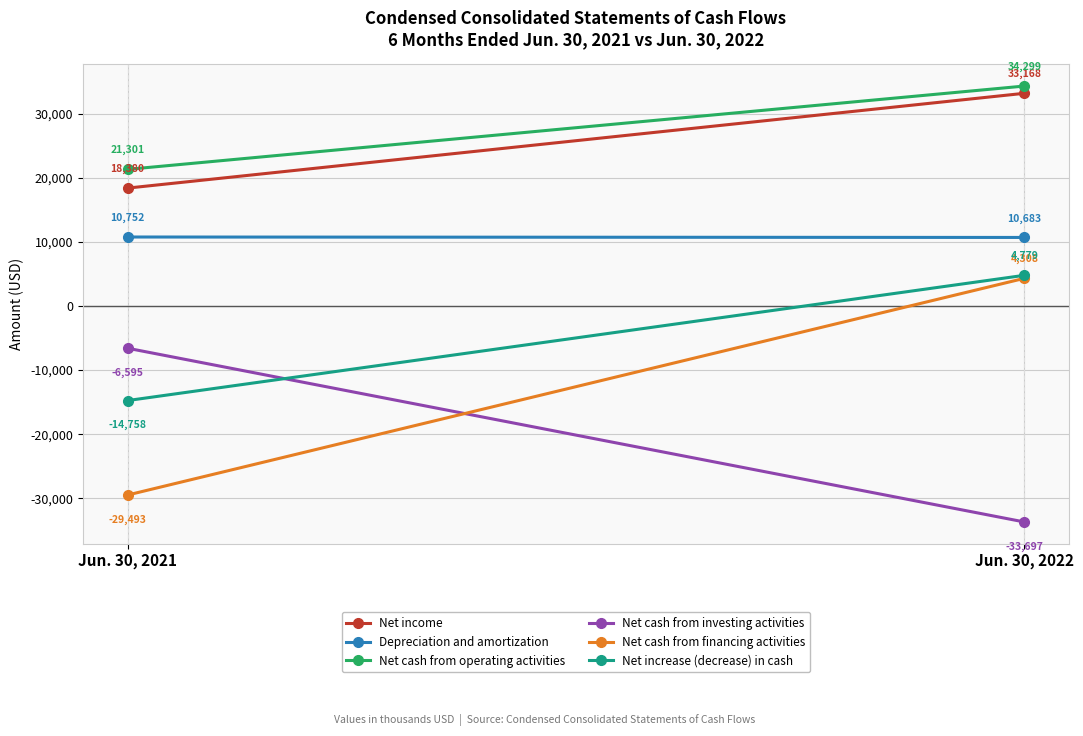

What is the average value of the Net income series?

25774